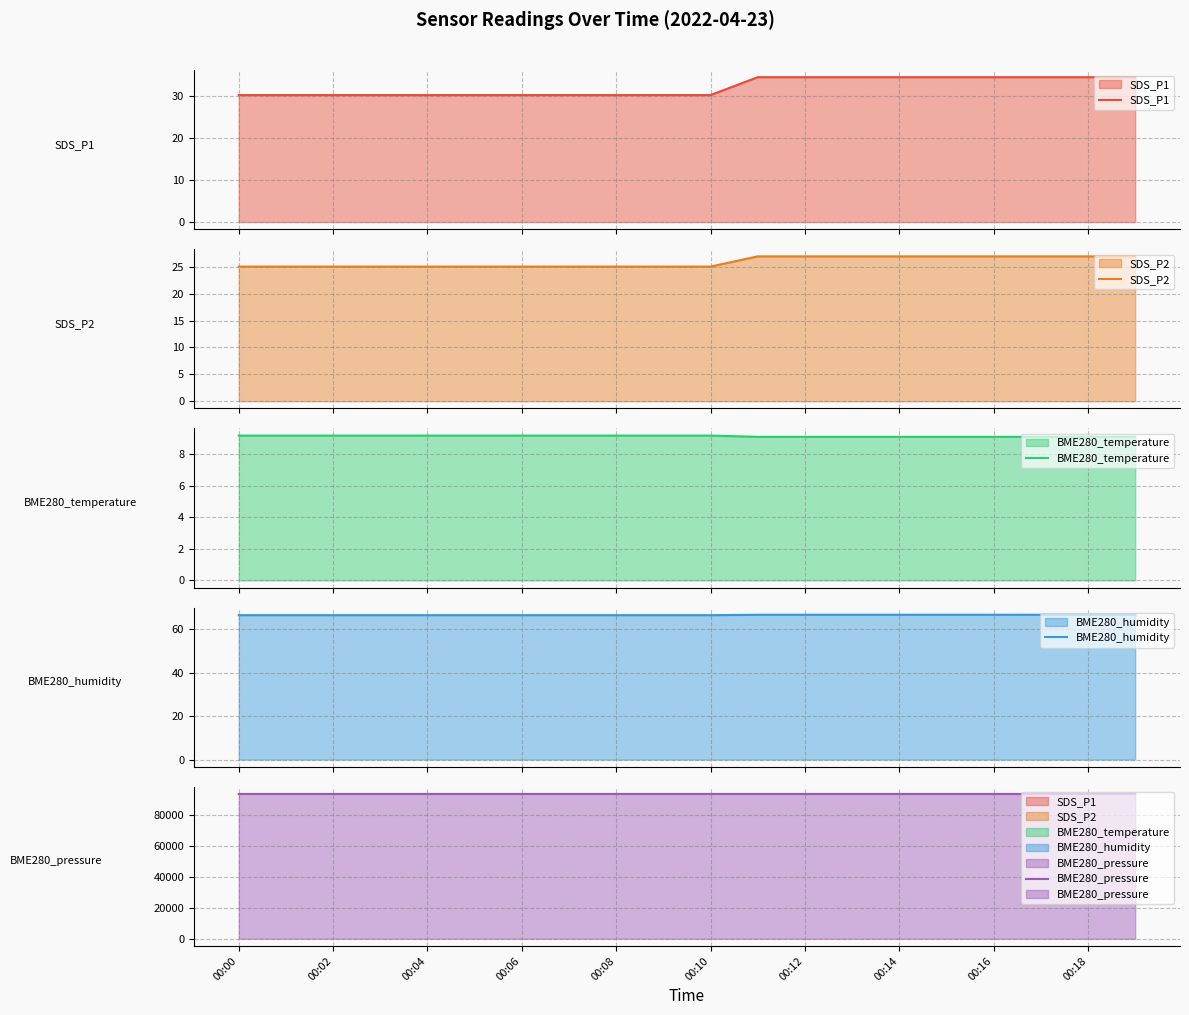

What is the sum of all BME280_humidity values?

1330.8